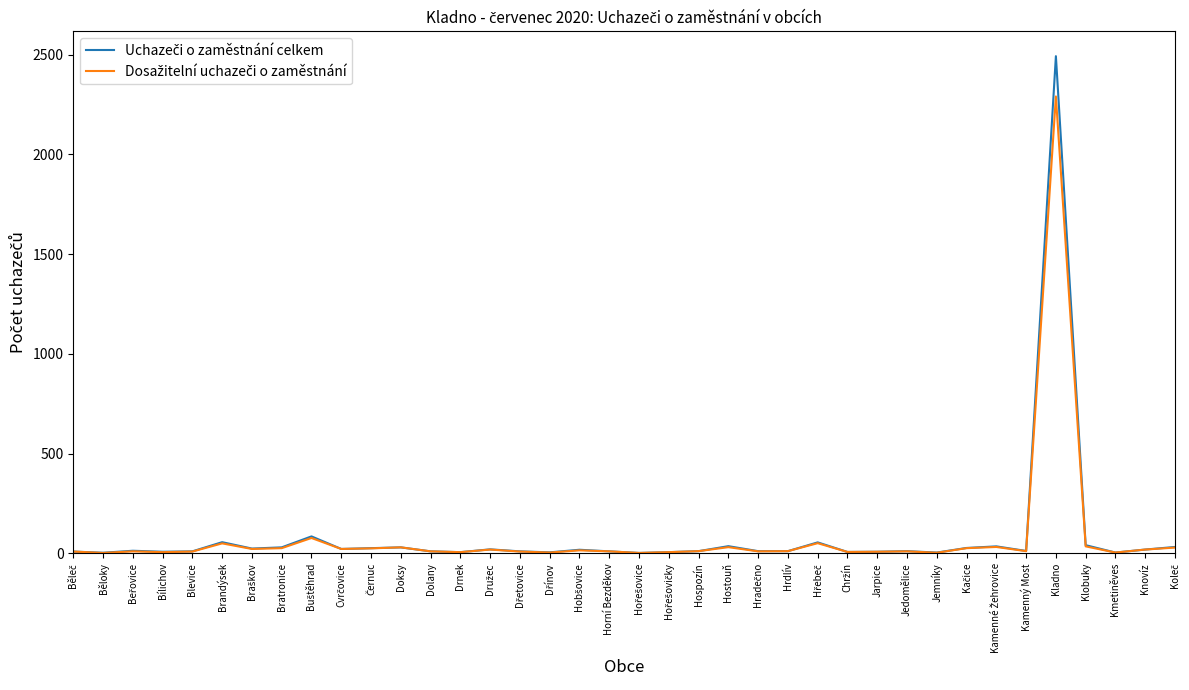

At which category is the sum across all series the highest?

Kladno